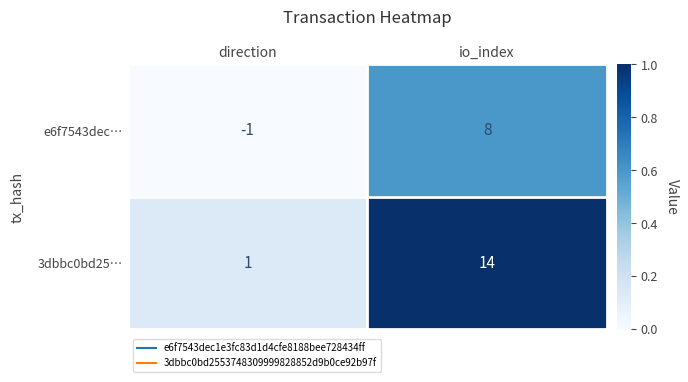

Is it true that 3dbbc0bd25… equals 0 at direction?

False